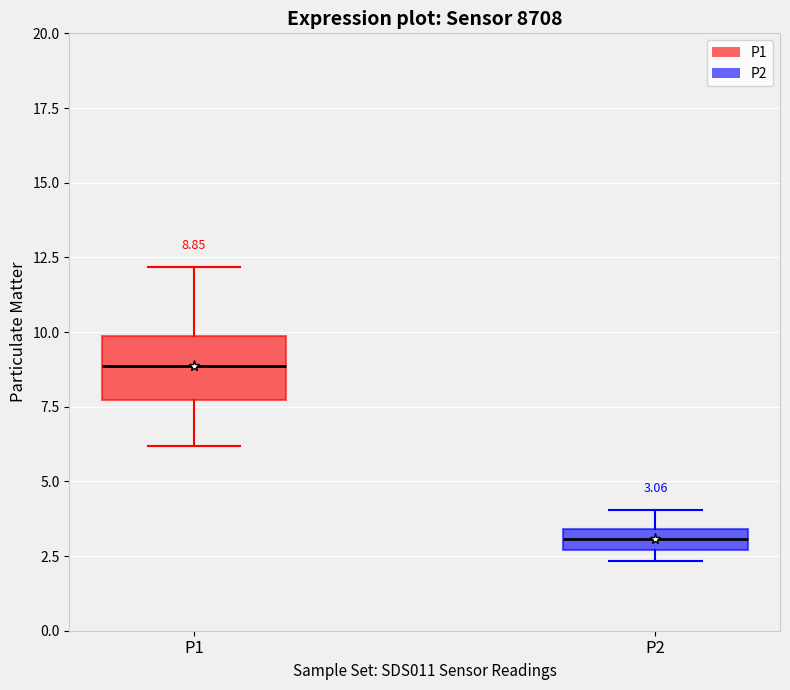

Which box is the tallest, from its lower edge to its upper edge?

P1